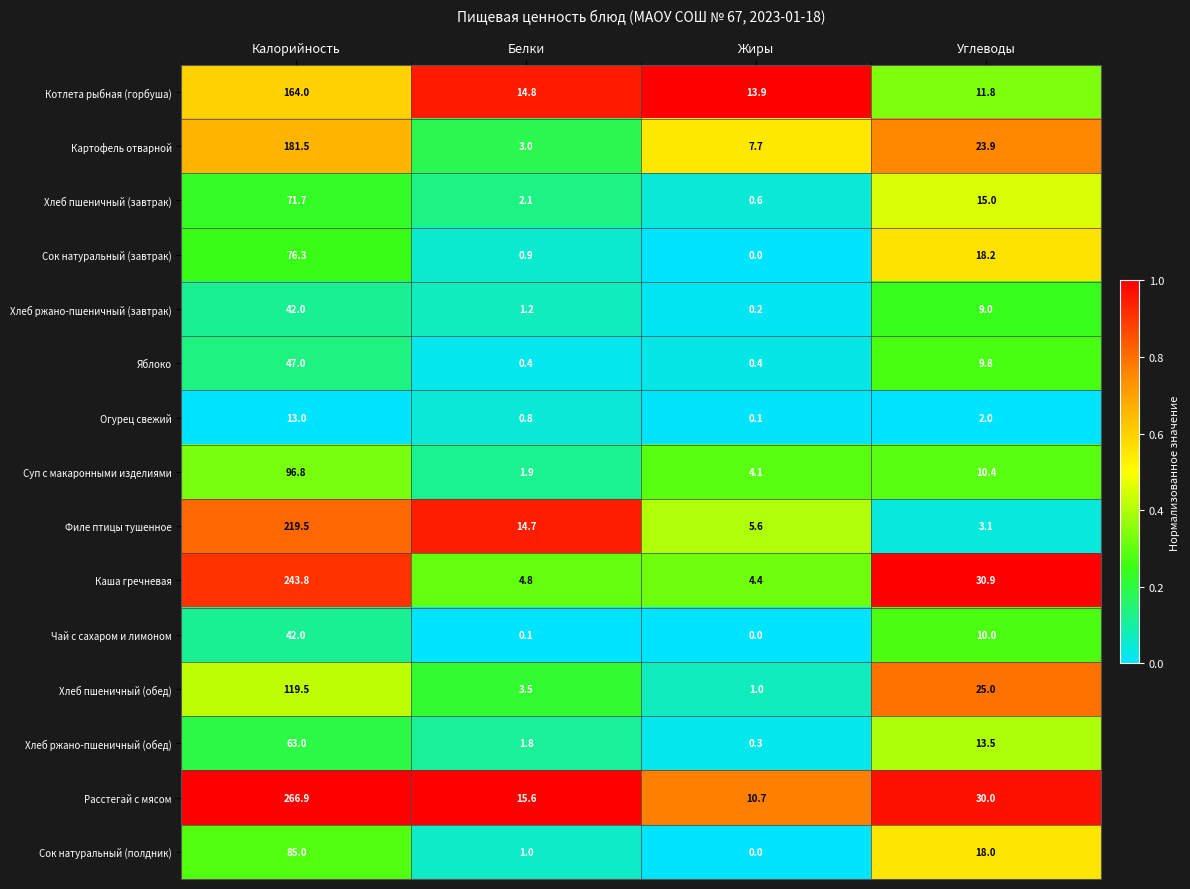

The Огурец свежий series shows 2.0 at Углеводы. True or false?

True